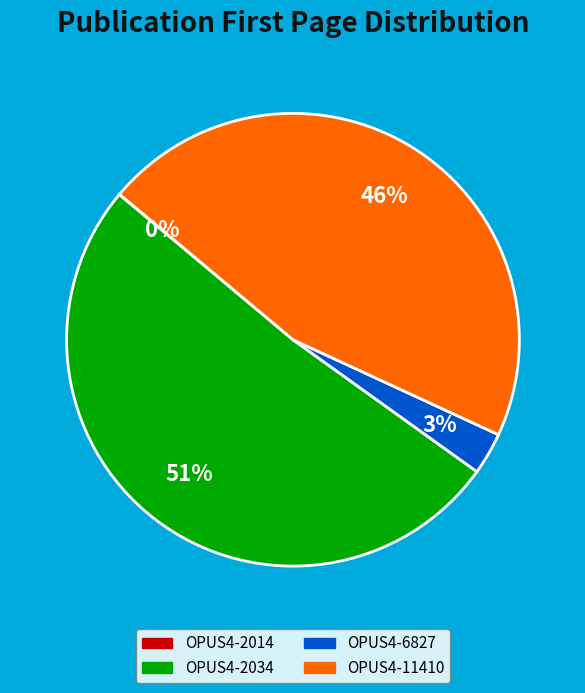

Is it true that OPUS4-2034 is 65% of the pie?

False